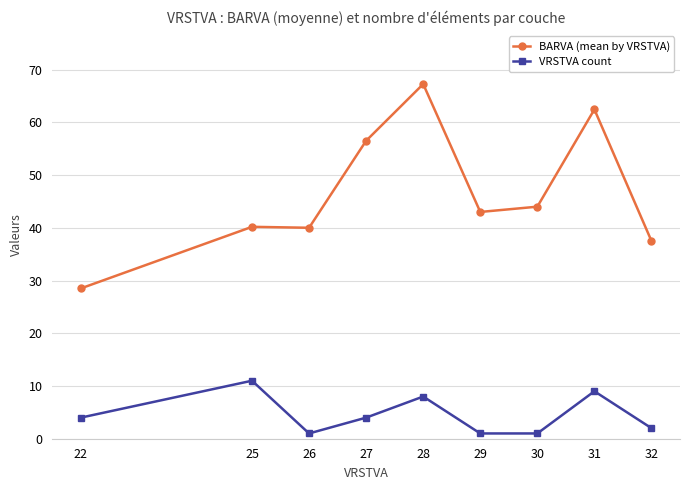

List the series in order of their peak value, lowest first.

VRSTVA count, BARVA (mean by VRSTVA)